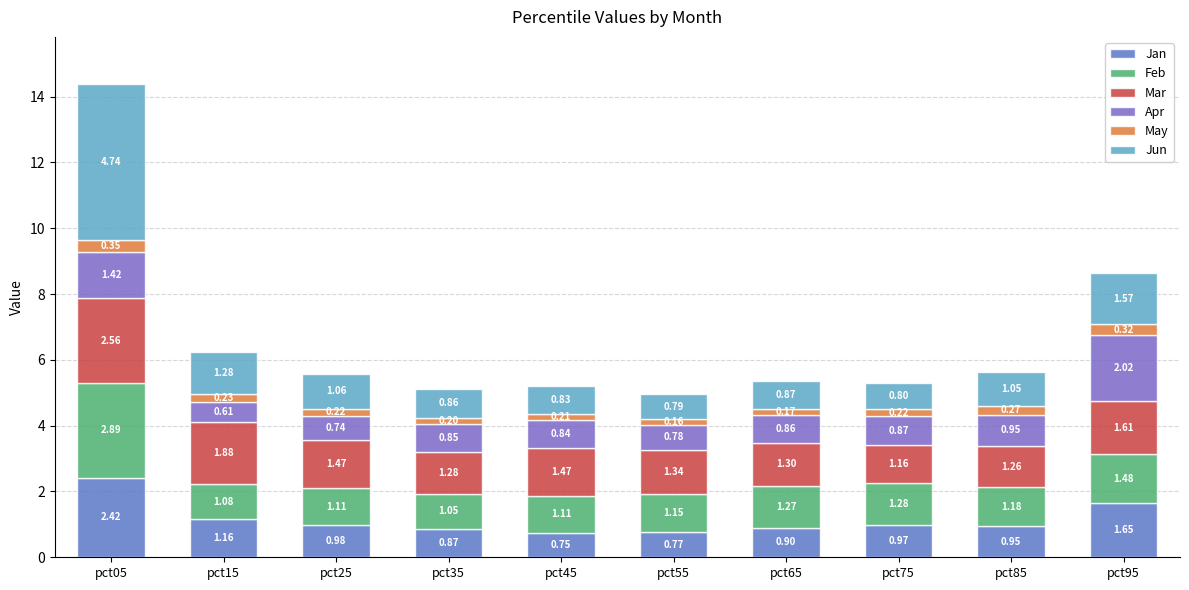

What are all the series names shown in the legend?

Jan, Feb, Mar, Apr, May, Jun